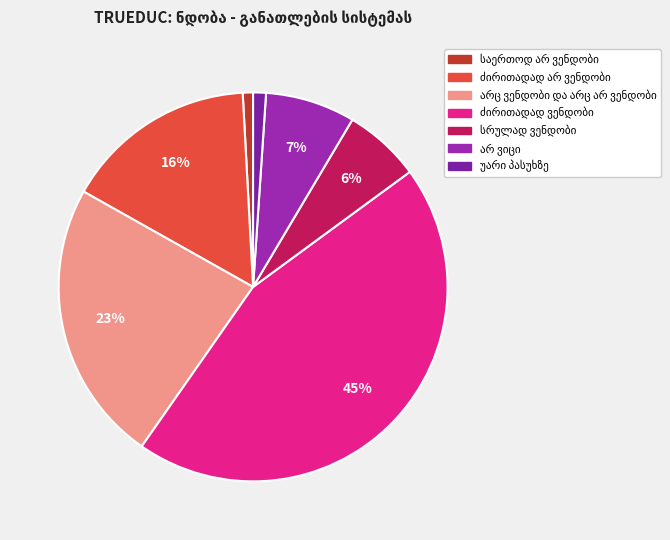

How many slices are in this pie chart?

7